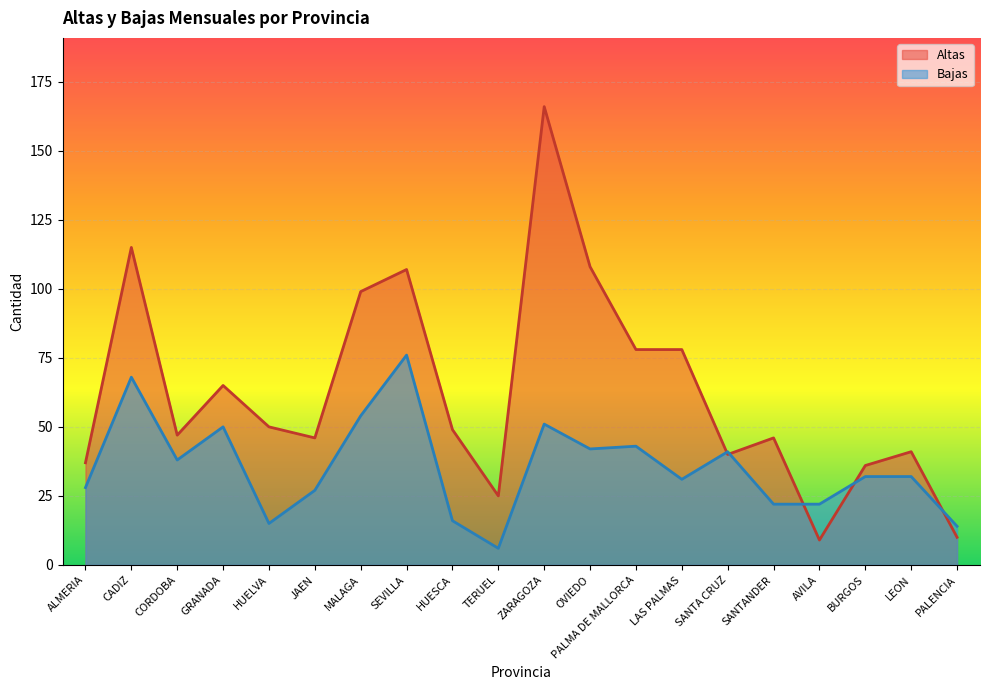

What is the difference between the Altas values at ZARAGOZA and MALAGA?

67